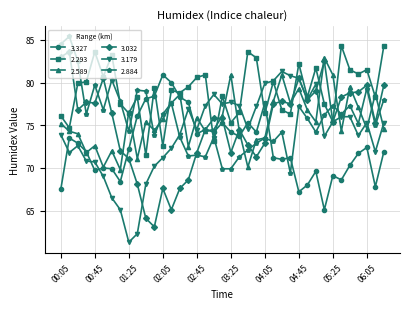

Which series has the largest total across all categories?

2.293